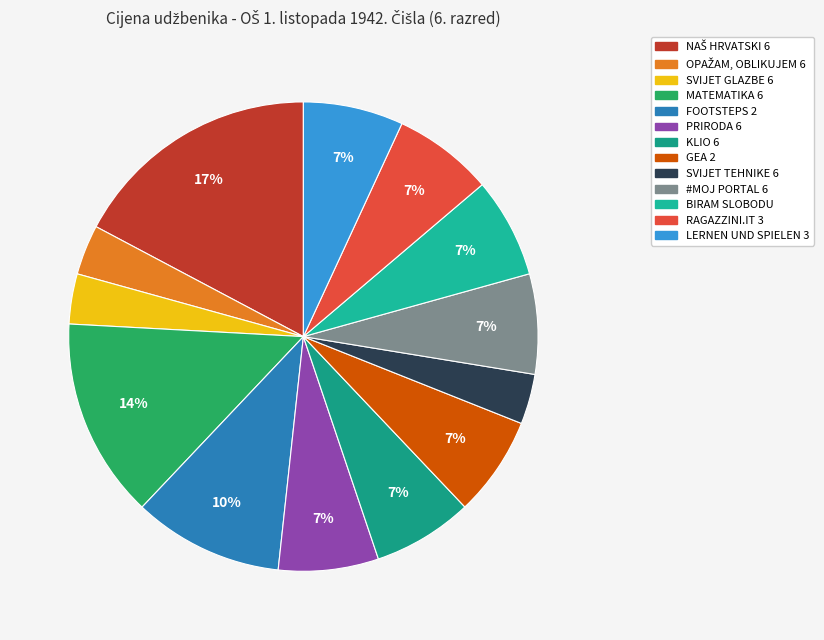

To the nearest percent, what portion does OPAŽAM, OBLIKUJEM 6 represent?

3%